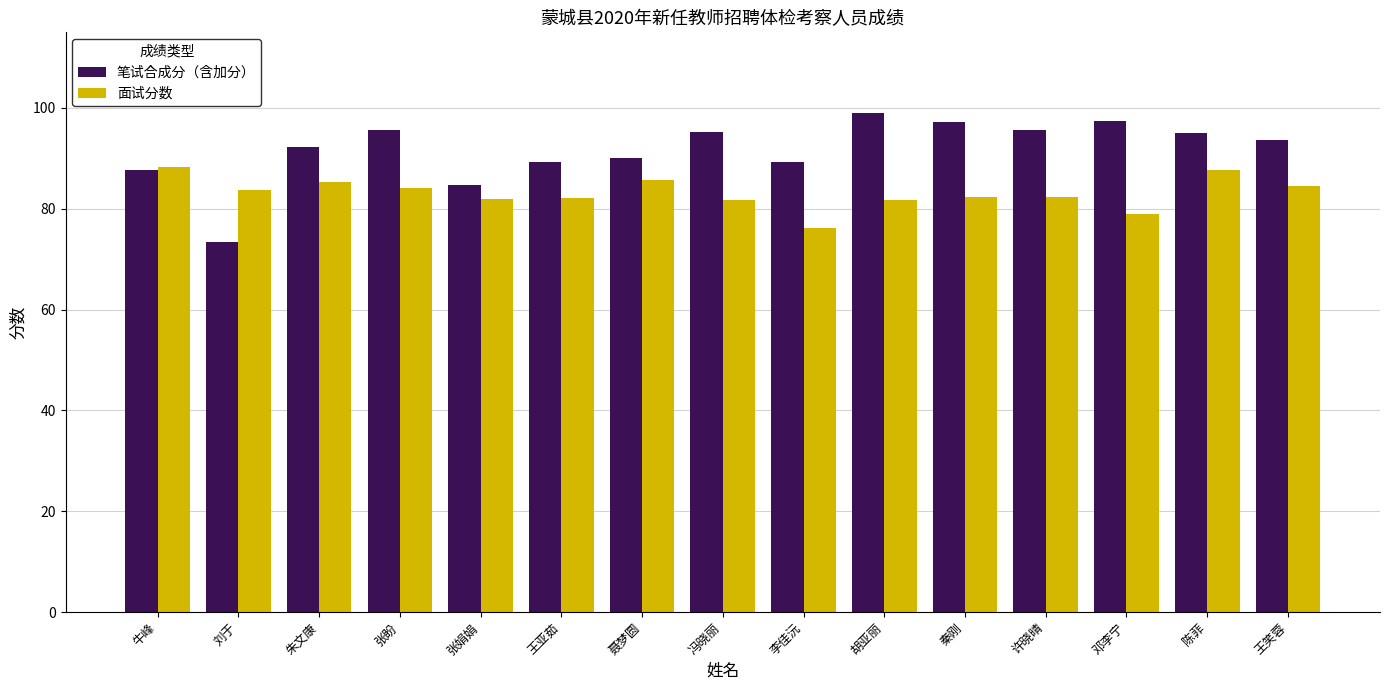

What is the maximum value shown in the chart?

99.1